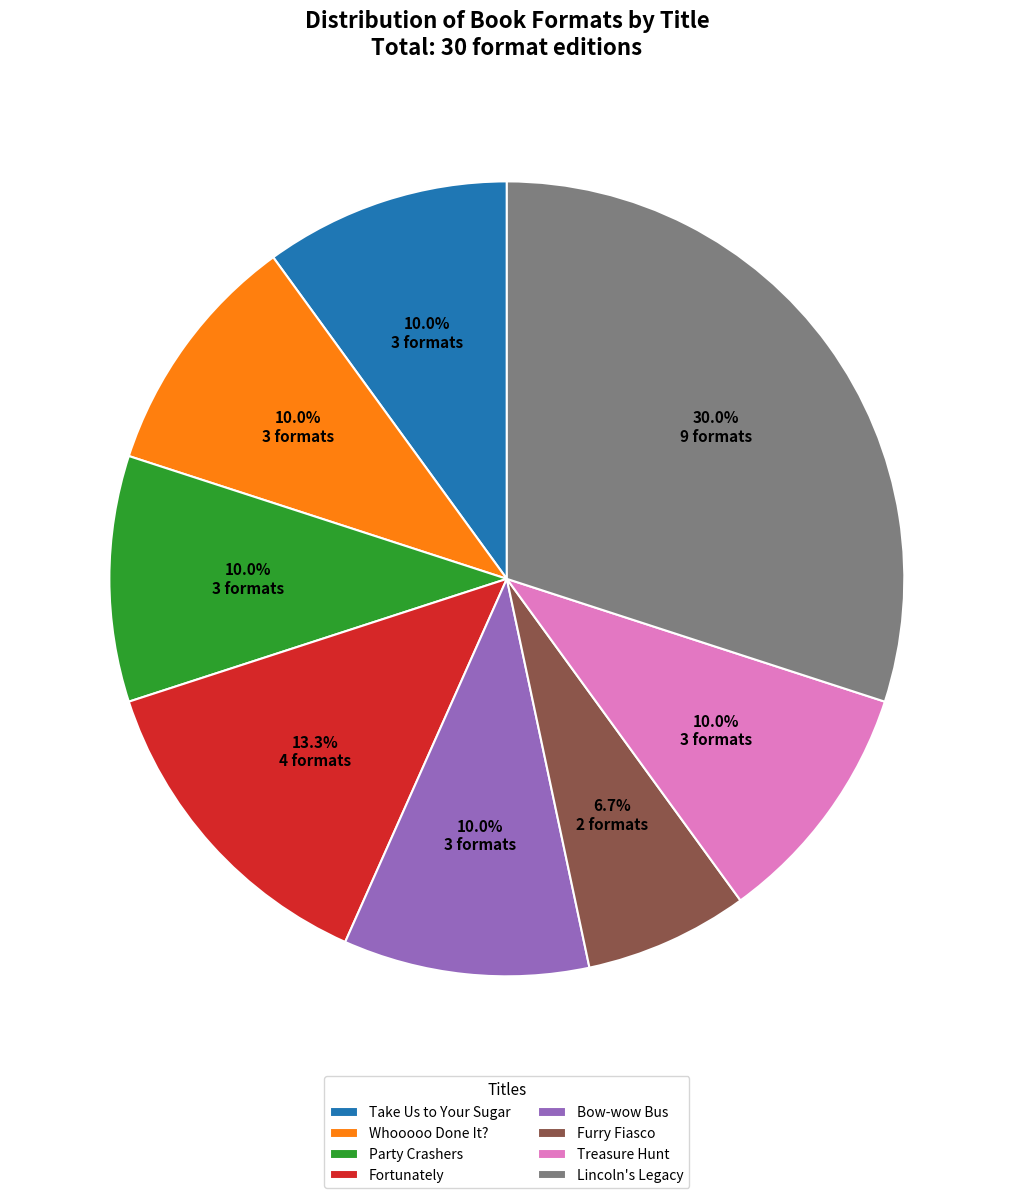

Is it true that Whooooo Done It? is 2% of the pie?

False